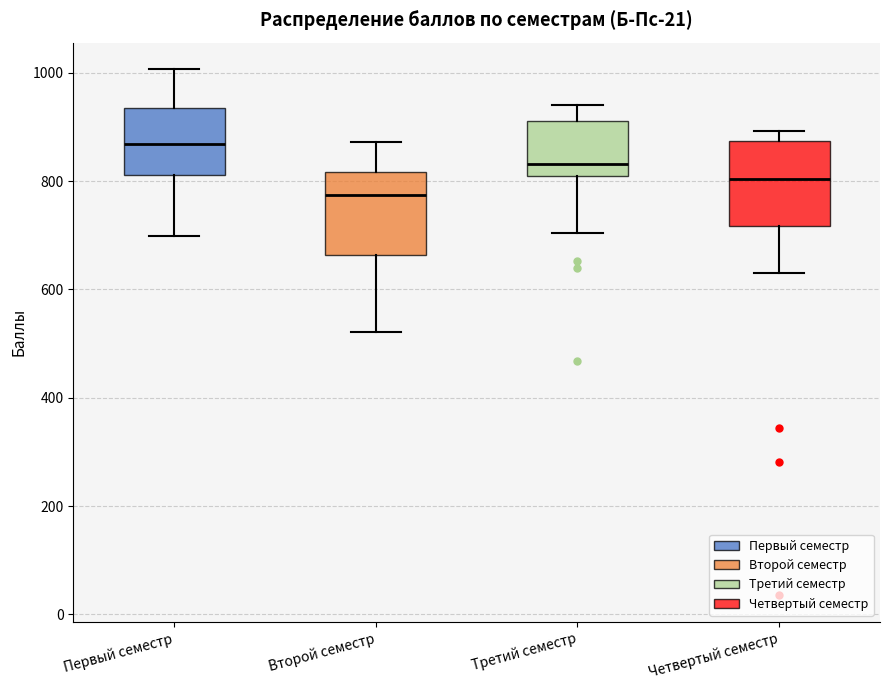

Reading left to right, transcribe this box plot: for each box, give where its median line is, the range the box spans, and where its two whiskers end, as read against the y-axis. The values are not printed on the chart, so give them approximately, as read against the axis.

Первый семестр: median 860, box 820 to 940, whiskers 700 to 1000
Второй семестр: median 780, box 660 to 820, whiskers 520 to 880
Третий семестр: median 840, box 800 to 920, whiskers 700 to 940
Четвертый семестр: median 800, box 720 to 880, whiskers 640 to 900